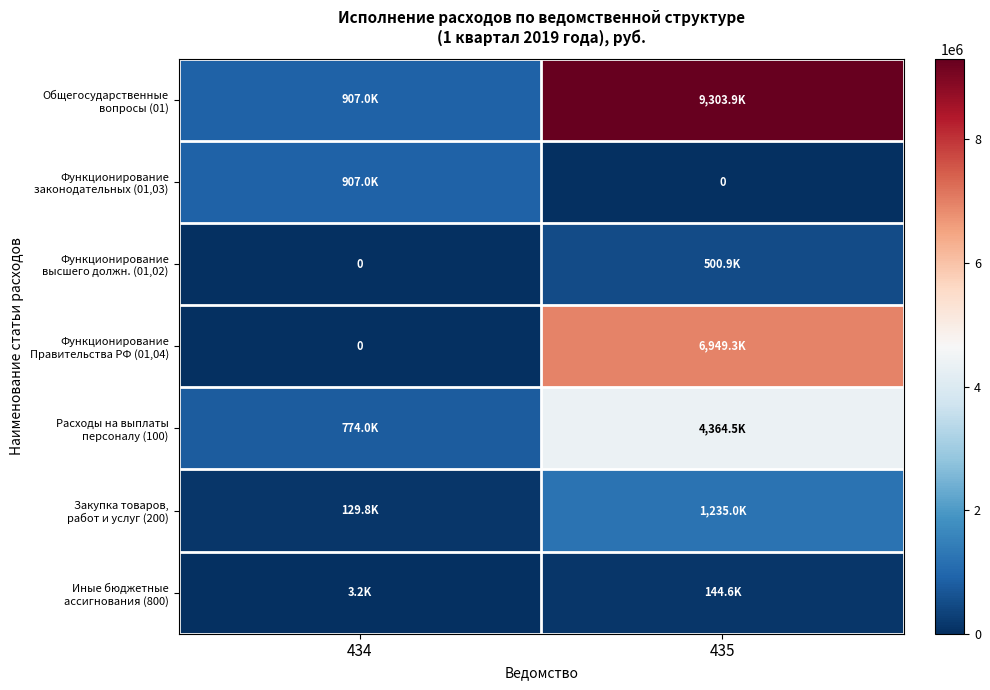

At which category is the sum across all series the highest?

435